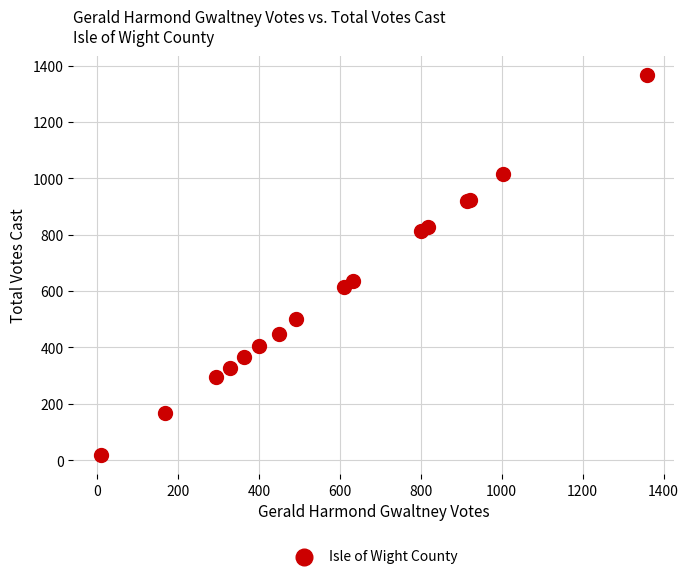

What Y value in the scatter plot is closest to 693?

637